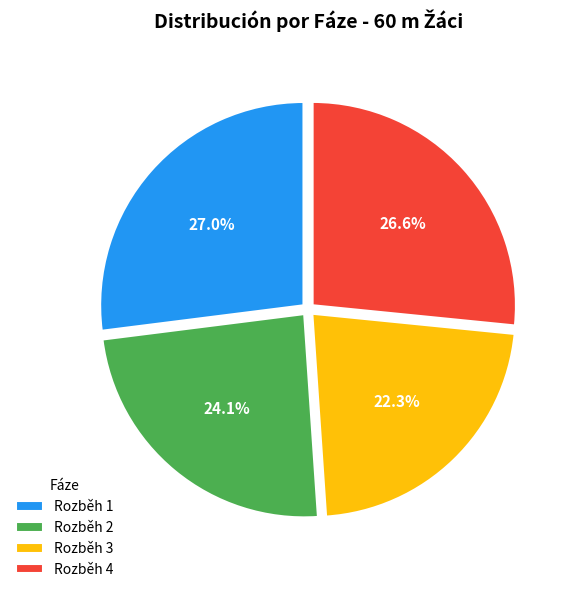

Is there a majority slice in this chart?

No